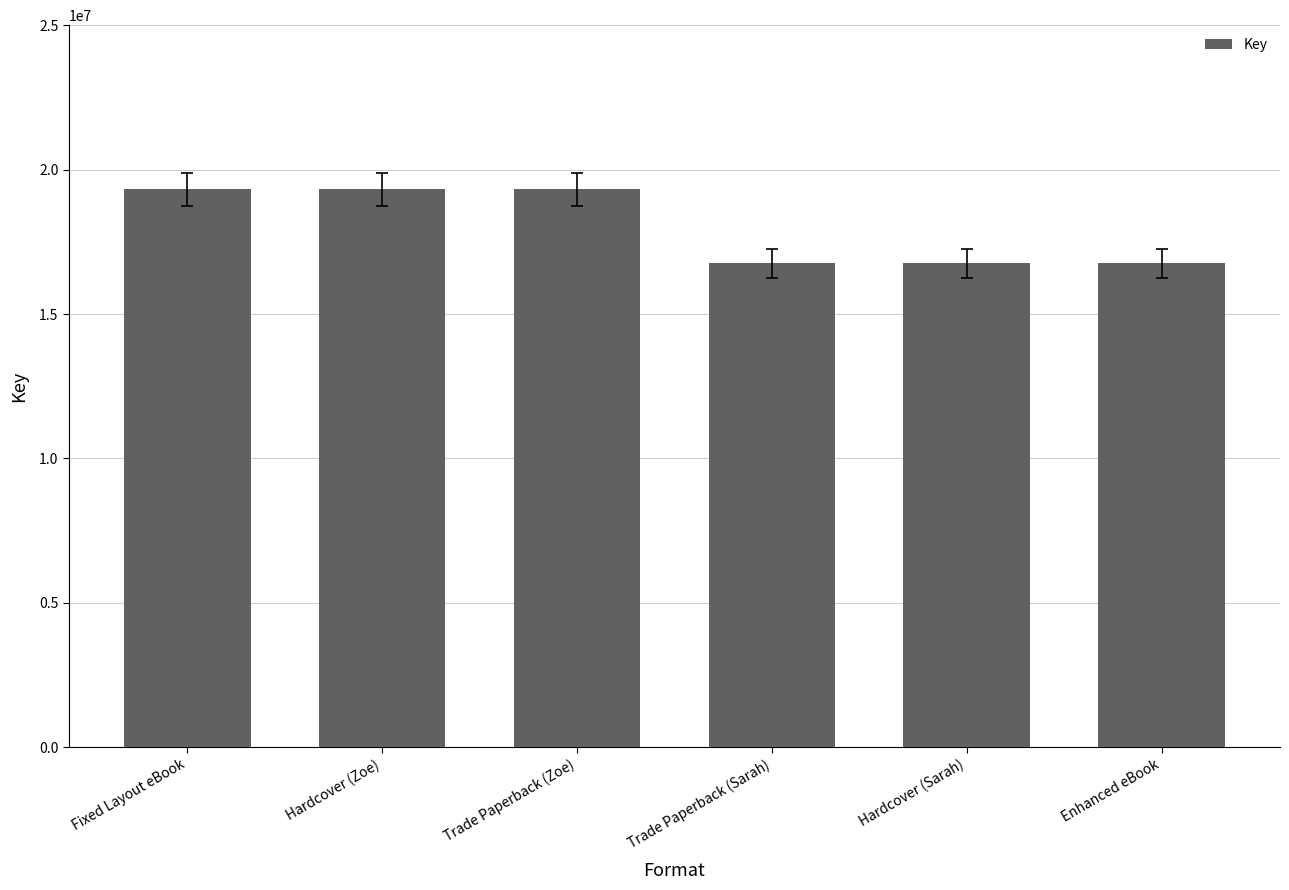

What is the change in value from Trade Paperback (Zoe) to Hardcover (Sarah)?

-2564043